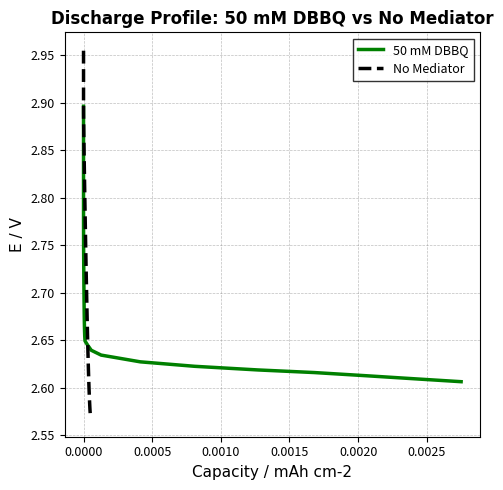

True or false: 50 mM DBBQ has more than 1 interior local peaks.

False